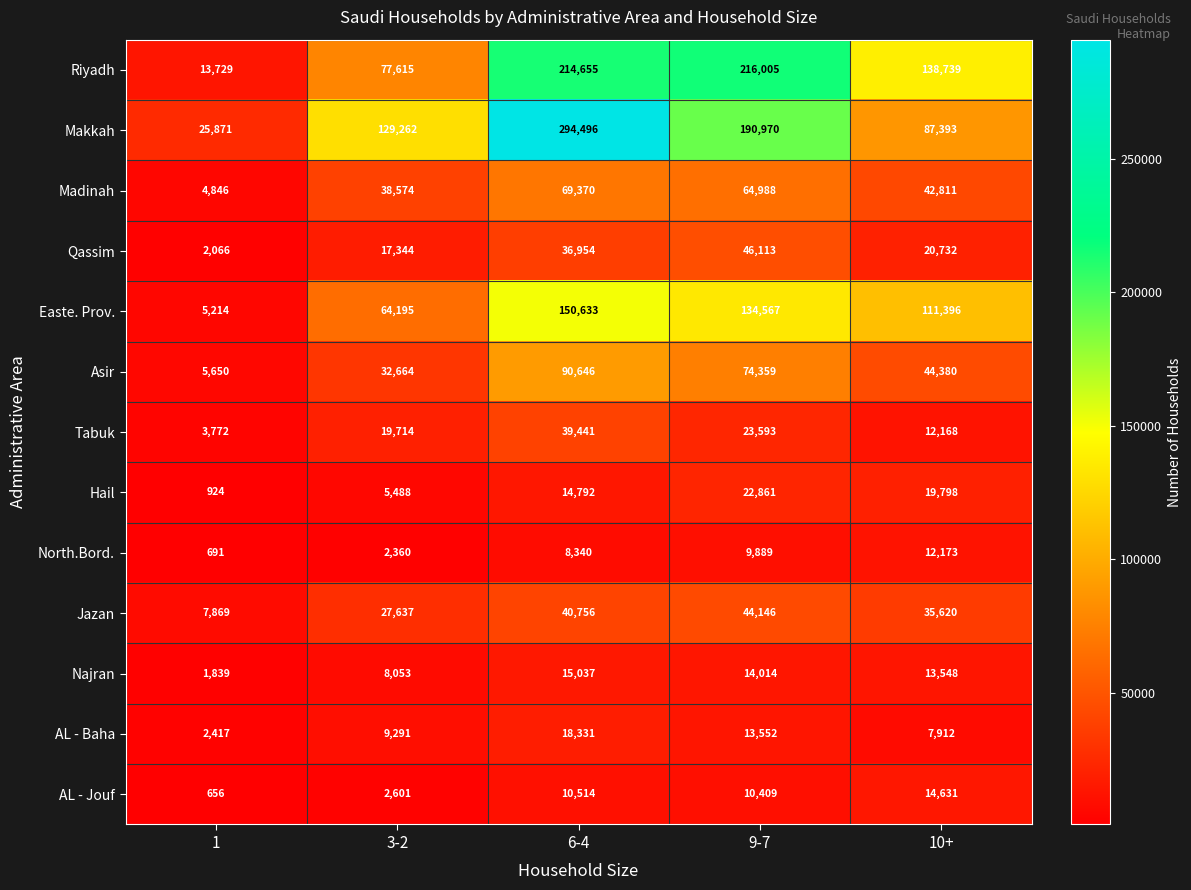

At which category is the sum across all series the highest?

6-4